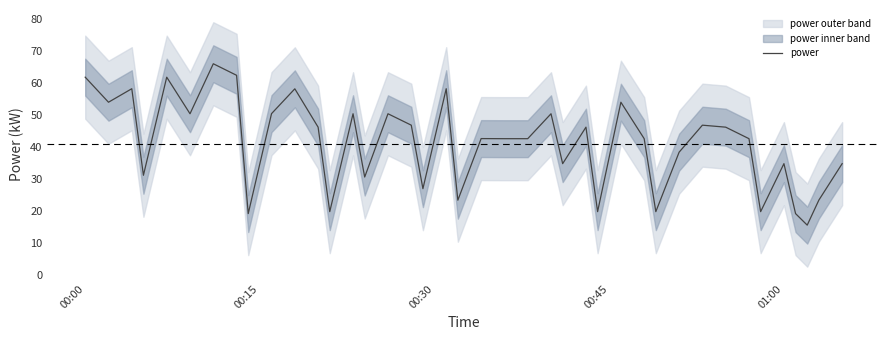

Is it true that power equals 34.8 at 01:00?

True